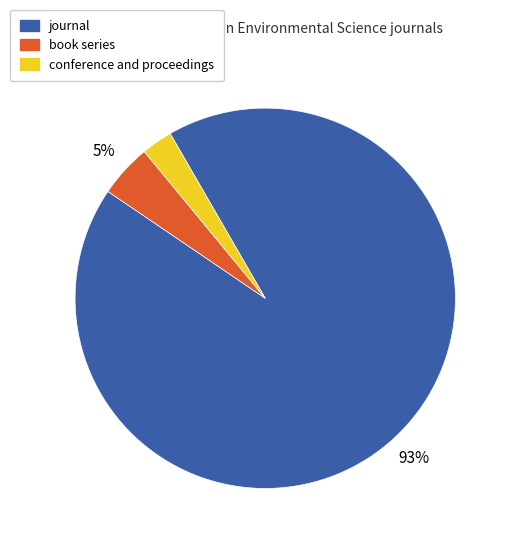

Is it true that conference and proceedings is 9% of the pie?

False